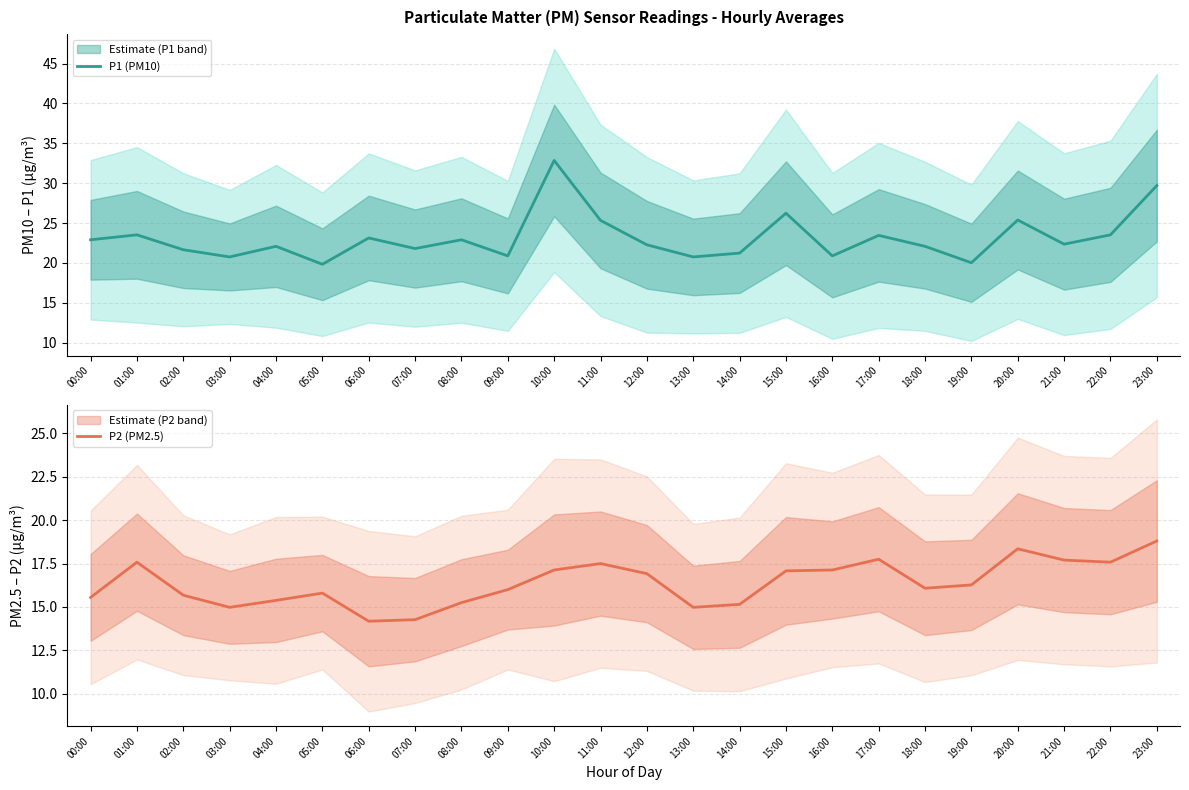

How many lines are shown in the chart?

2